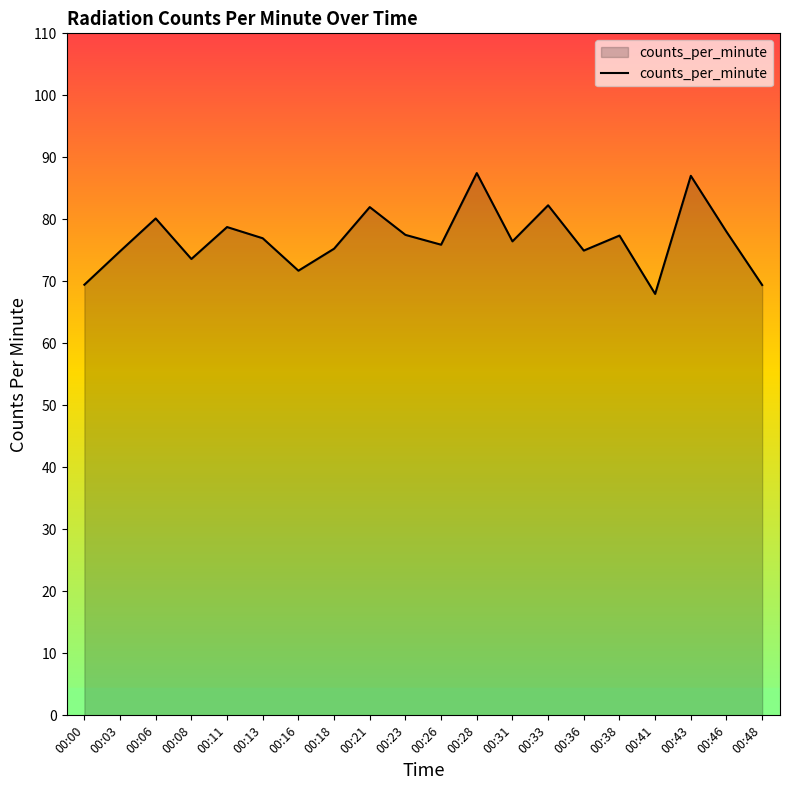

What is the approximate value at 00:41?

68.0